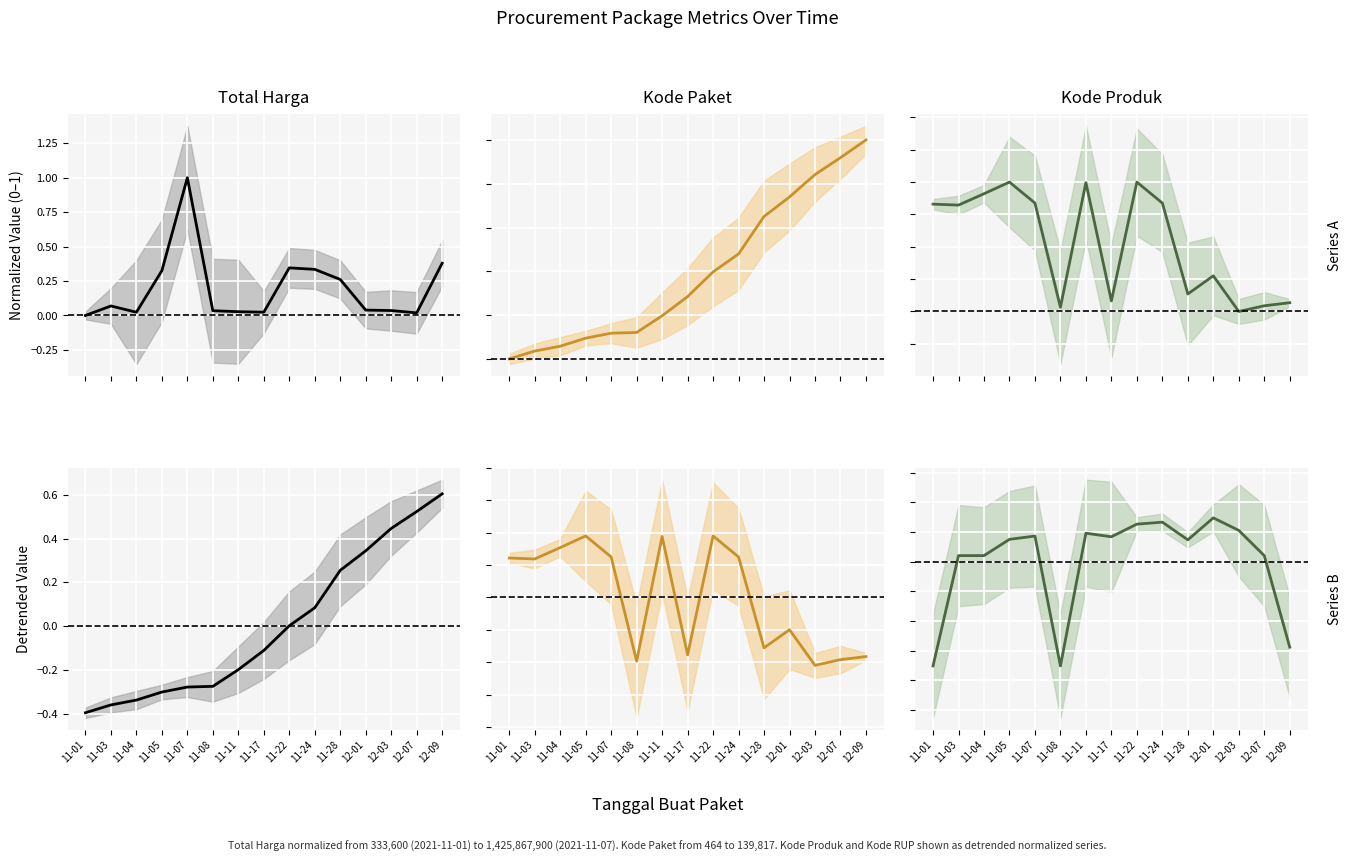

What is the value of the Kode Produk (detrend) point at the 2nd from the left?

0.3